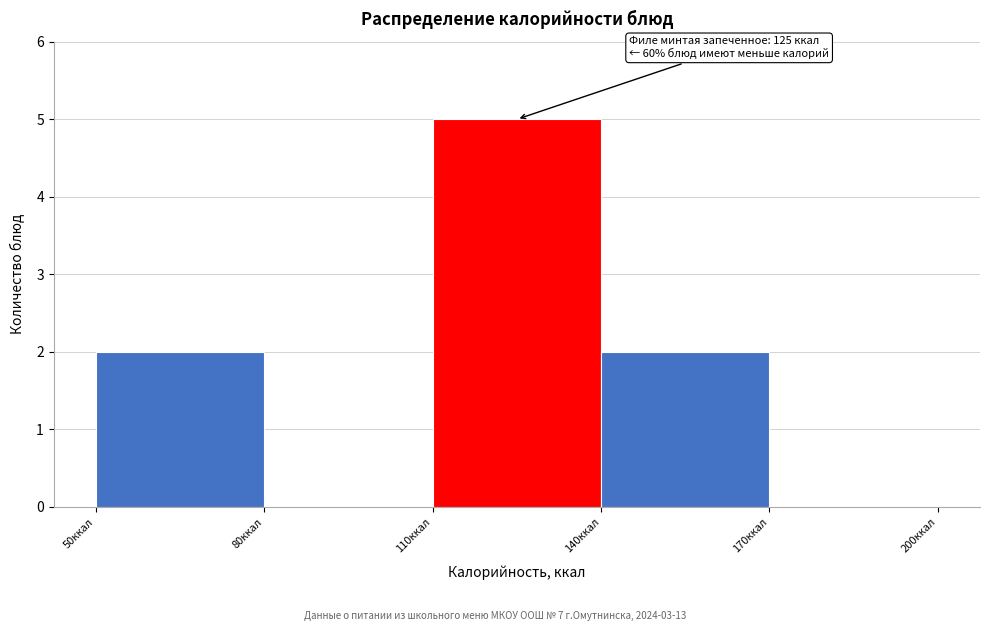

Over which range of the x-axis is the bar tallest?

110 to 140